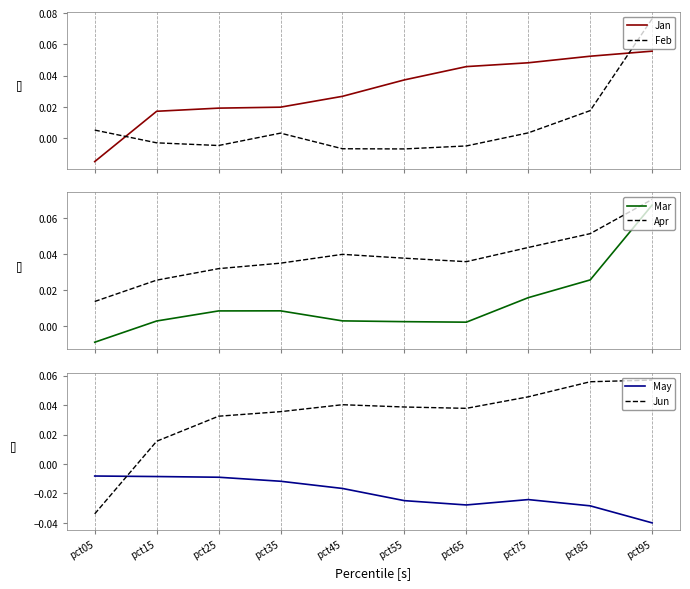

How many categories are shown in the chart?

10